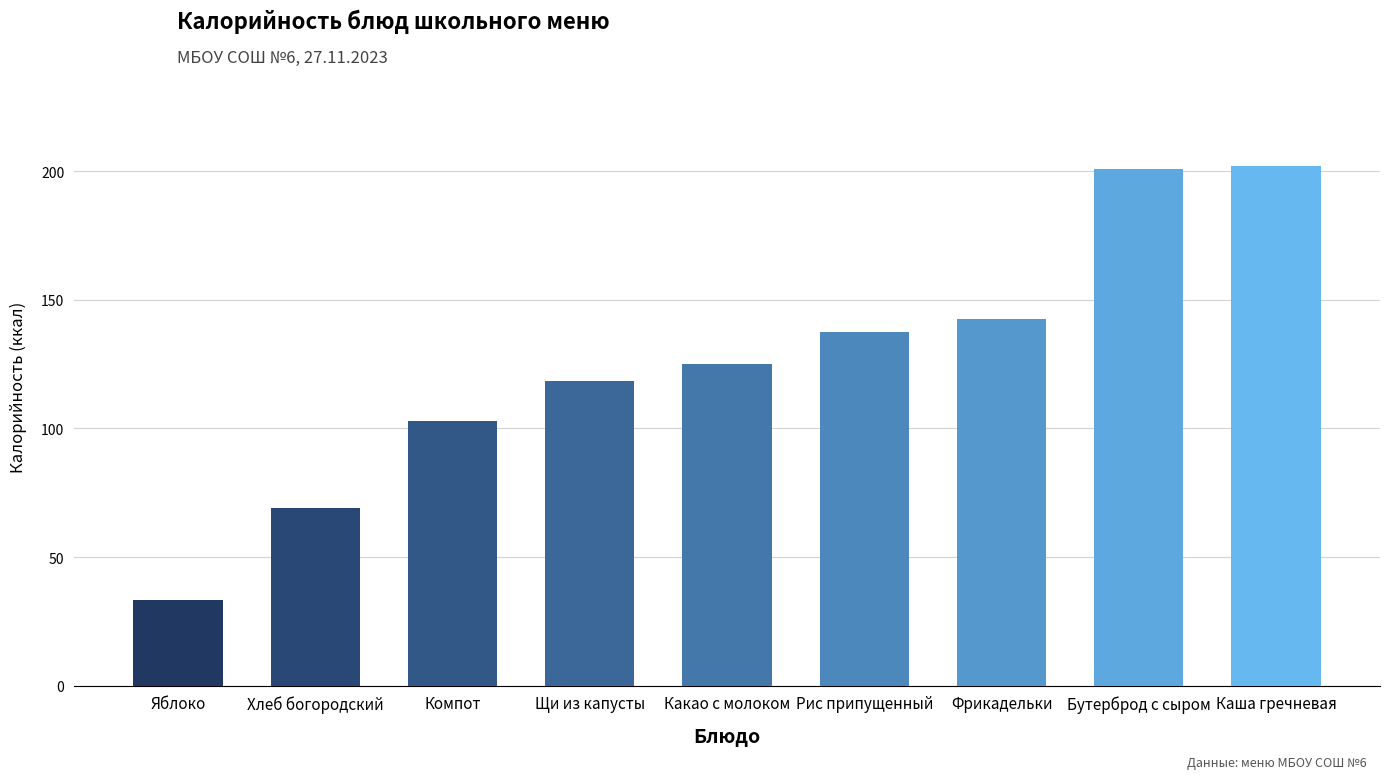

Approximately how many times larger is the value at Компот compared to Какао с молоком?

0.8